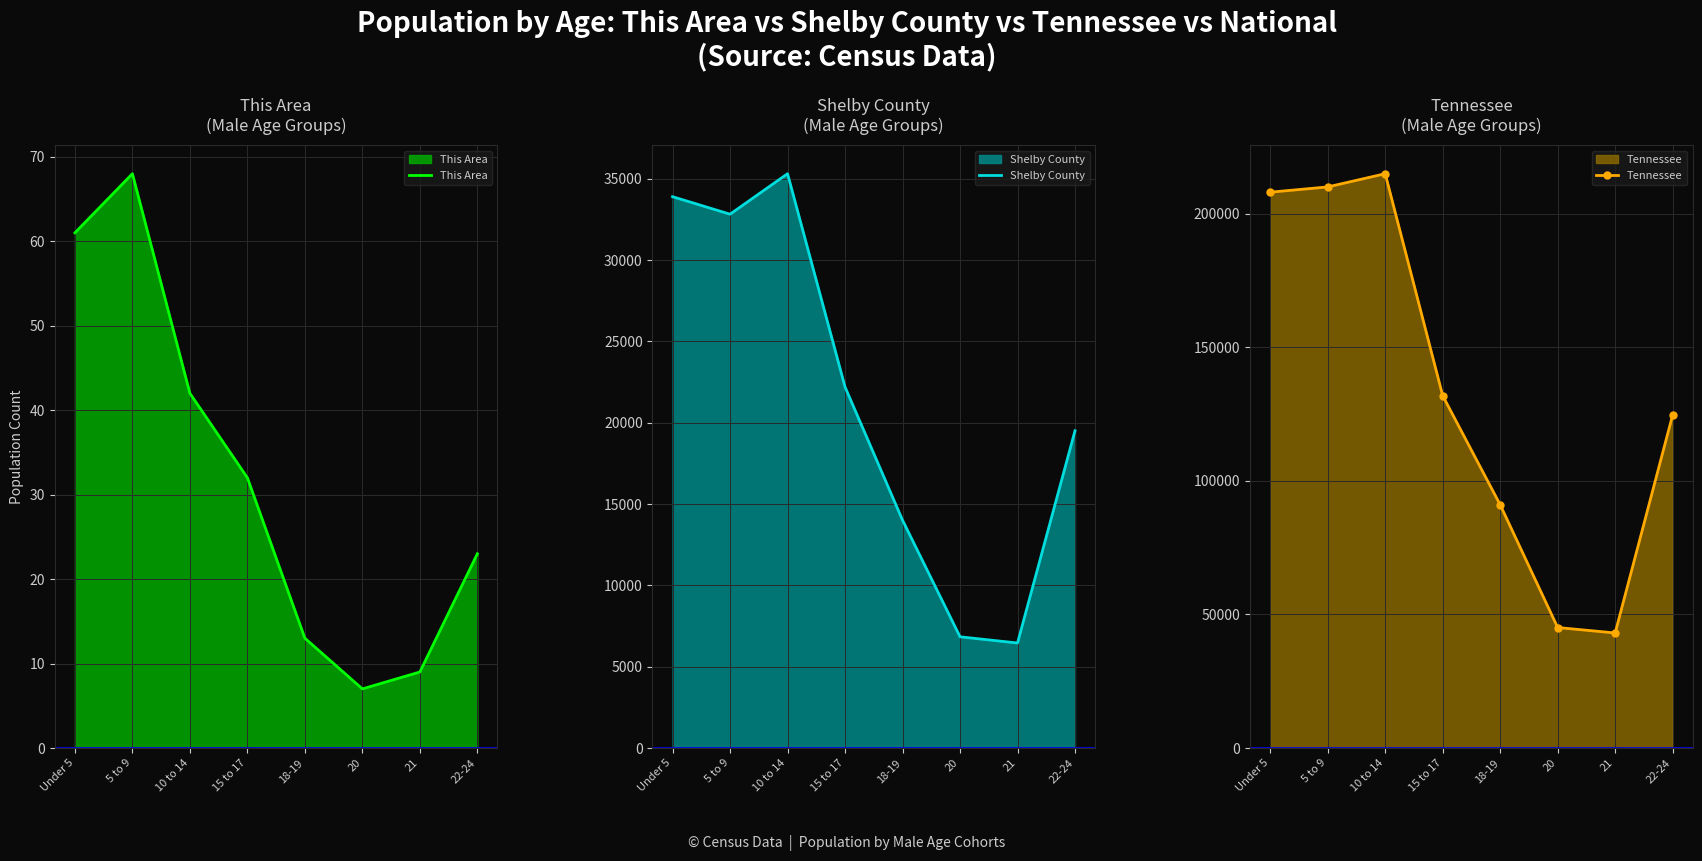

True or false: This Area has more than 2 points higher than both neighbors.

False